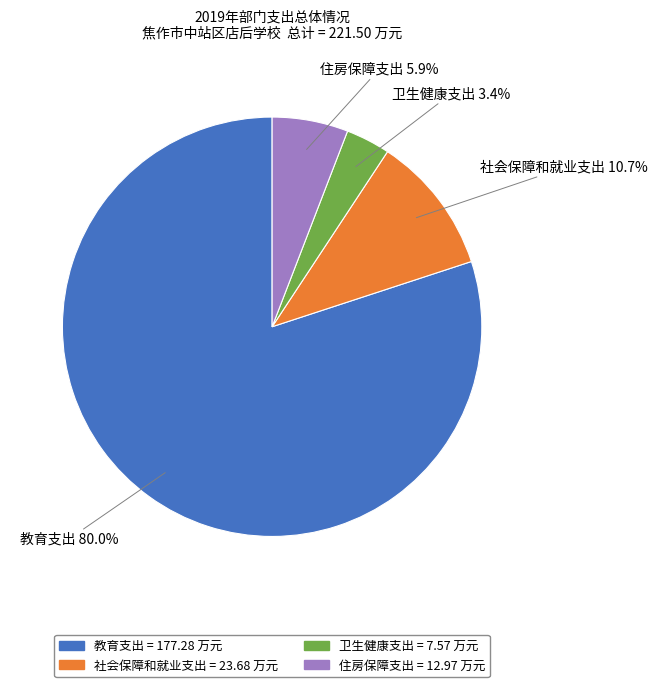

How many segments does this pie chart have?

4